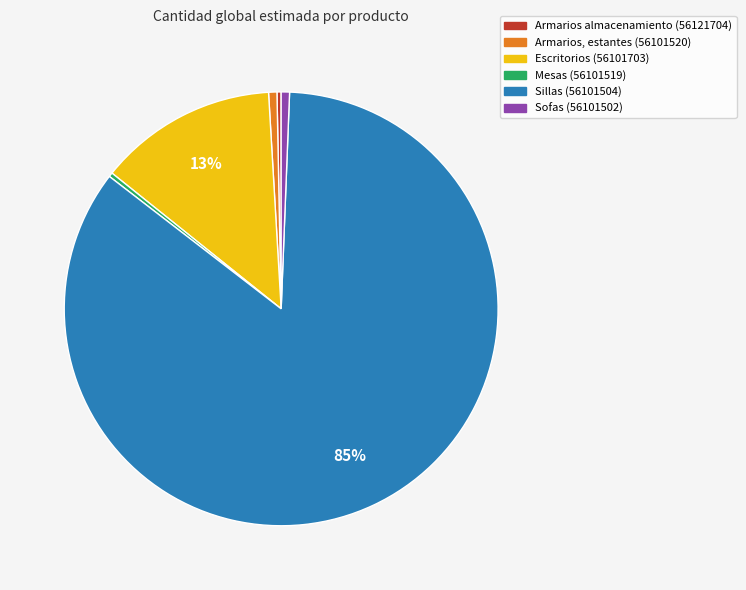

Which category has the biggest portion of the pie?

Sillas (56101504)